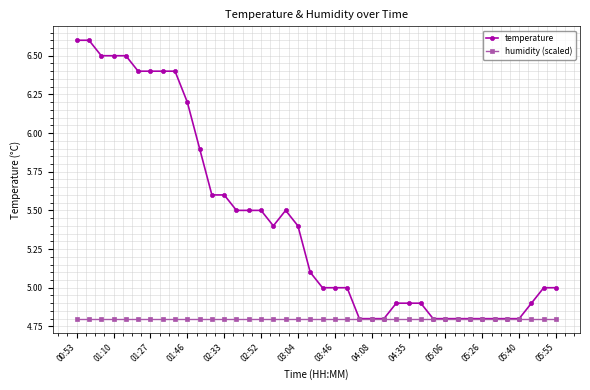

What are all the series names shown in the legend?

temperature, humidity (scaled)